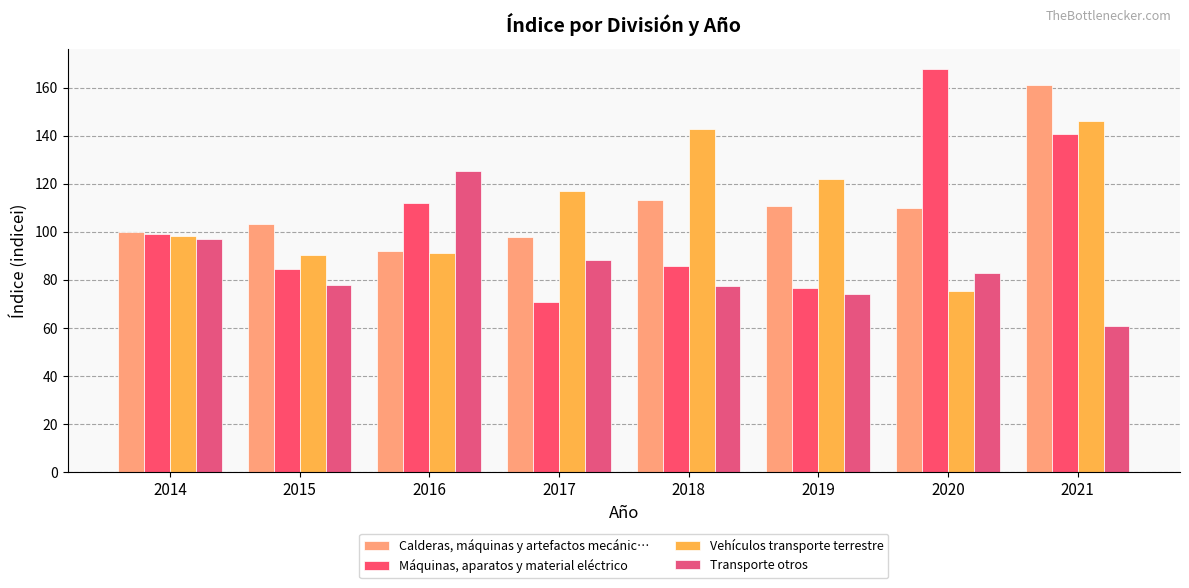

How many values in the Vehículos transporte terrestre series are below 116?

4